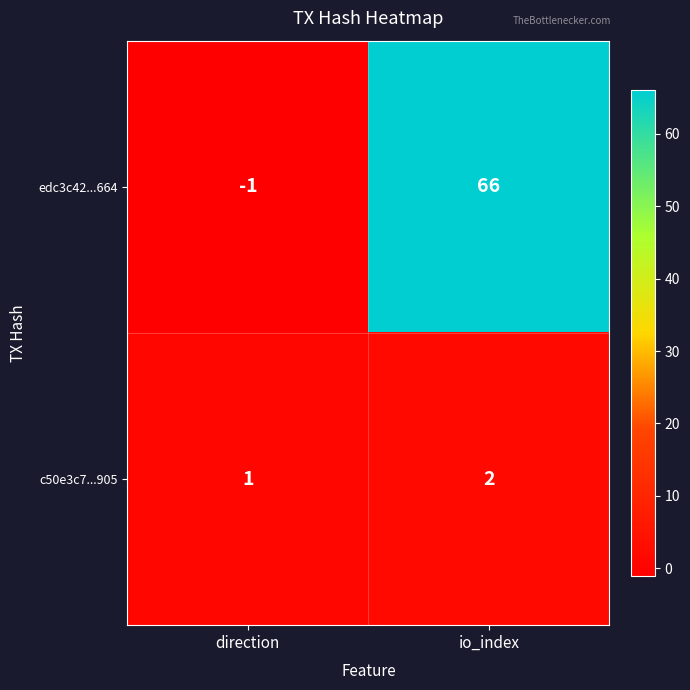

Which series changed the most between direction and io_index?

edc3c42...664